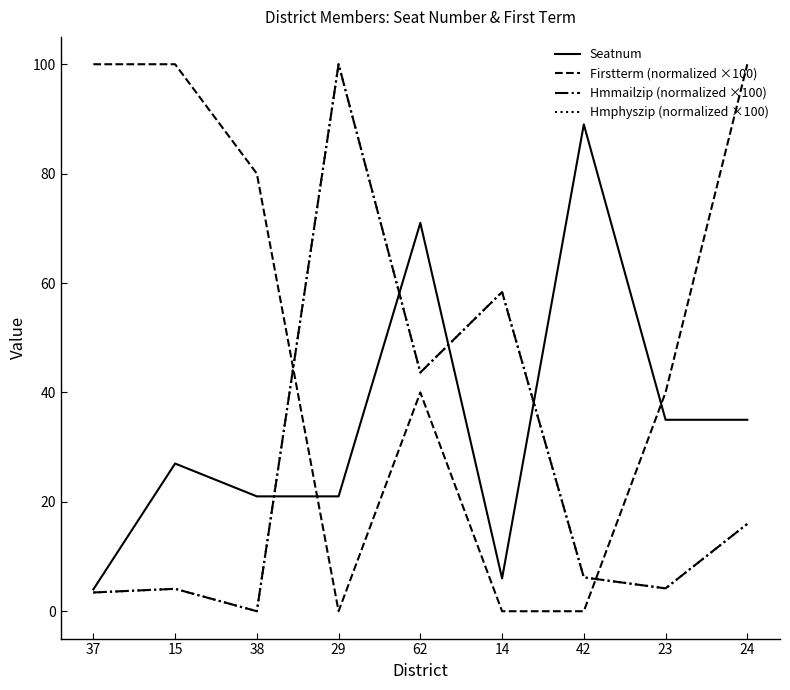

At how many categories does at least one series exceed 42?

8